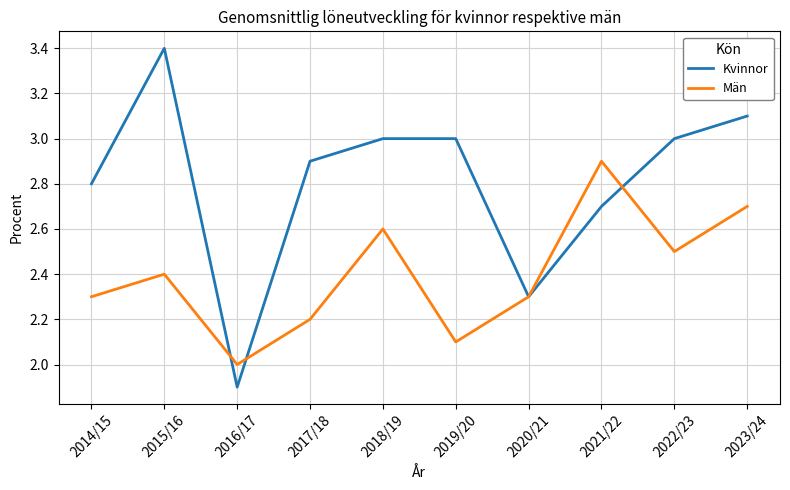

Which series has the largest total across all categories?

Kvinnor